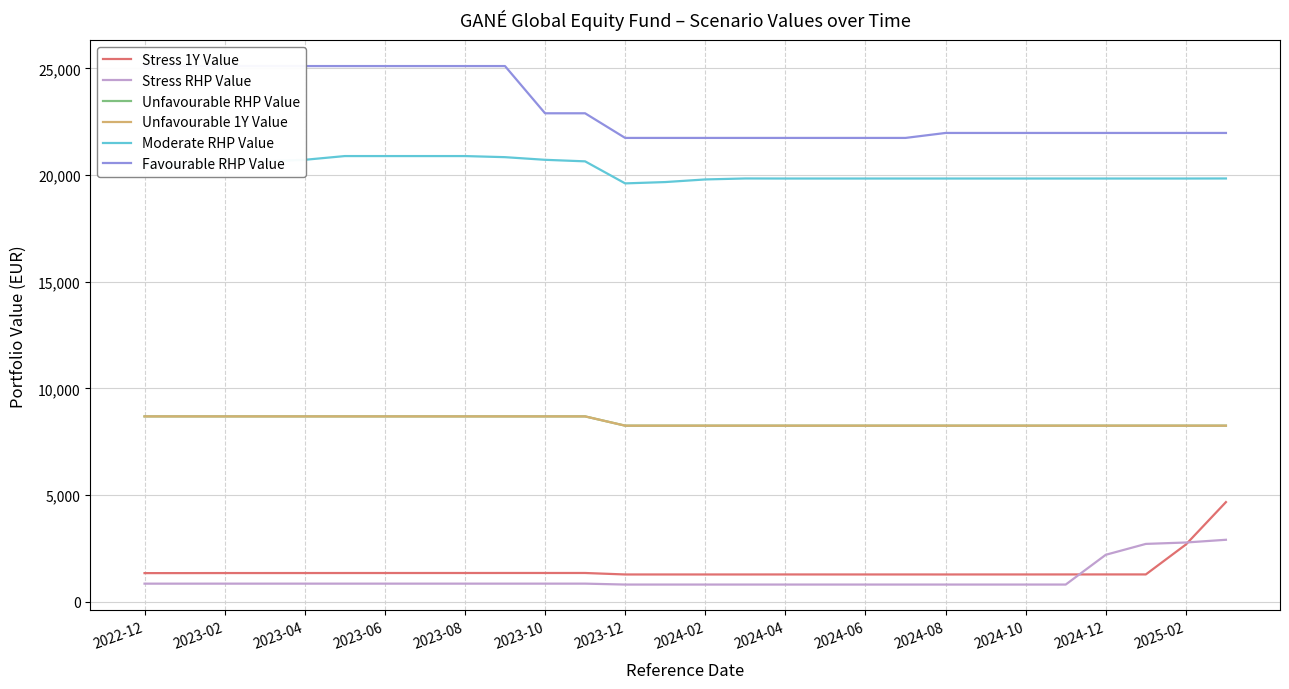

Which series has the largest total across all categories?

Favourable RHP Value